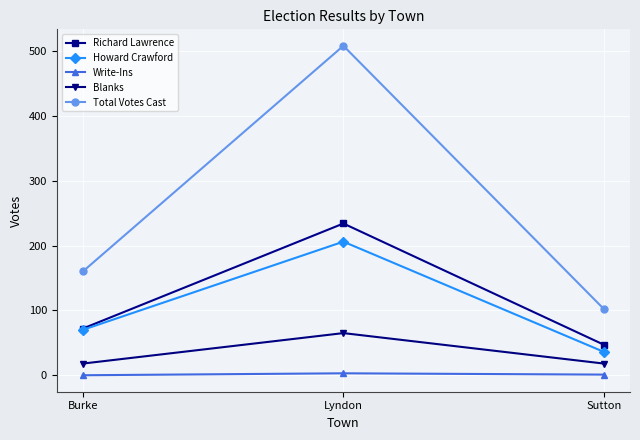

At how many categories does at least one series exceed 430?

1